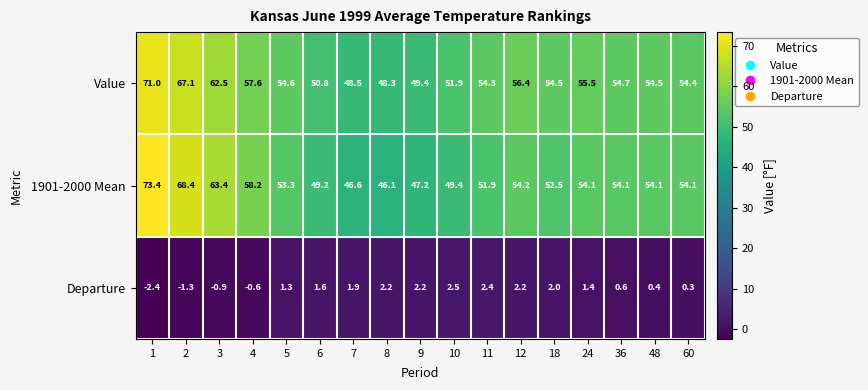

Which series changed the most between 5 and 11?

1901-2000 Mean